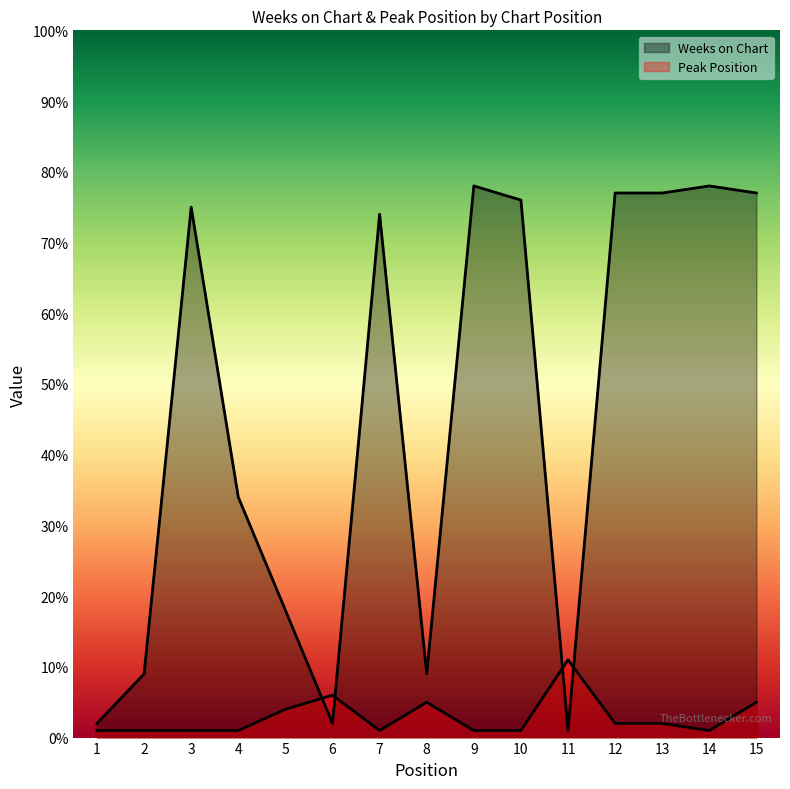

Where is the first local maximum for Peak Position?

6